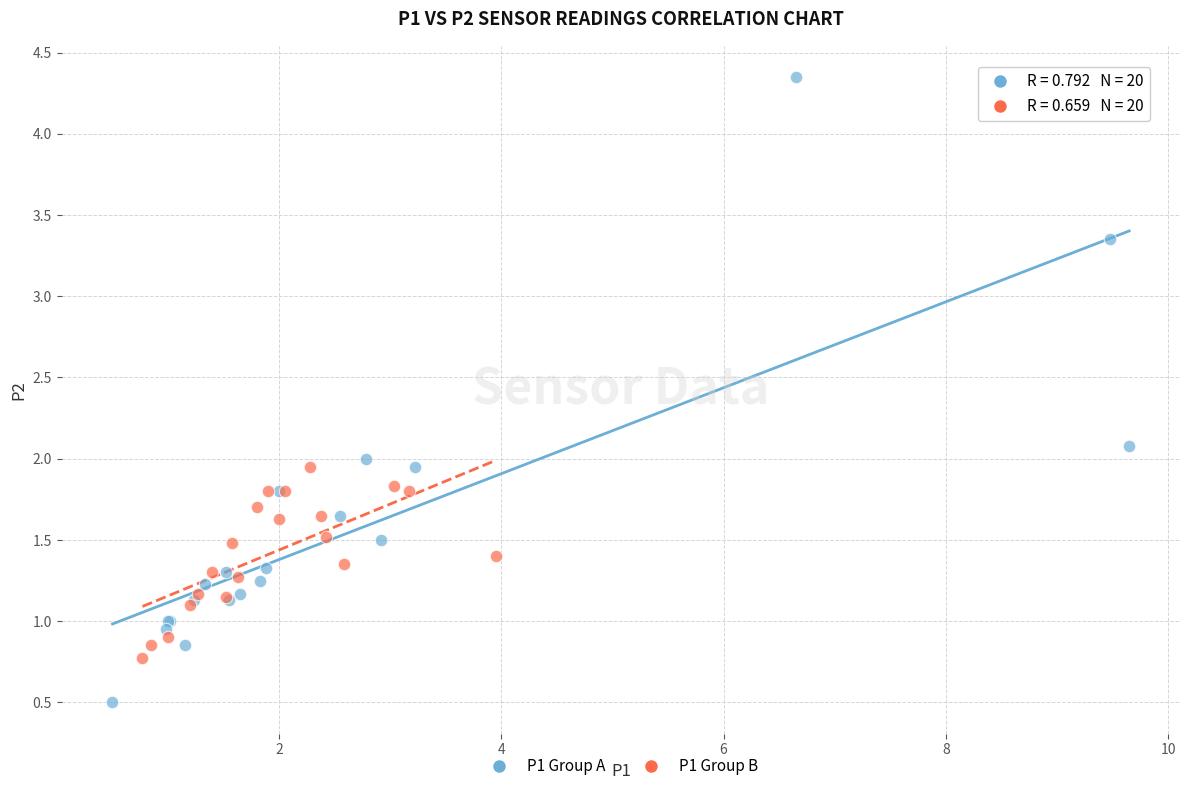

Which series contains the lowest Y value?

P1 Group A